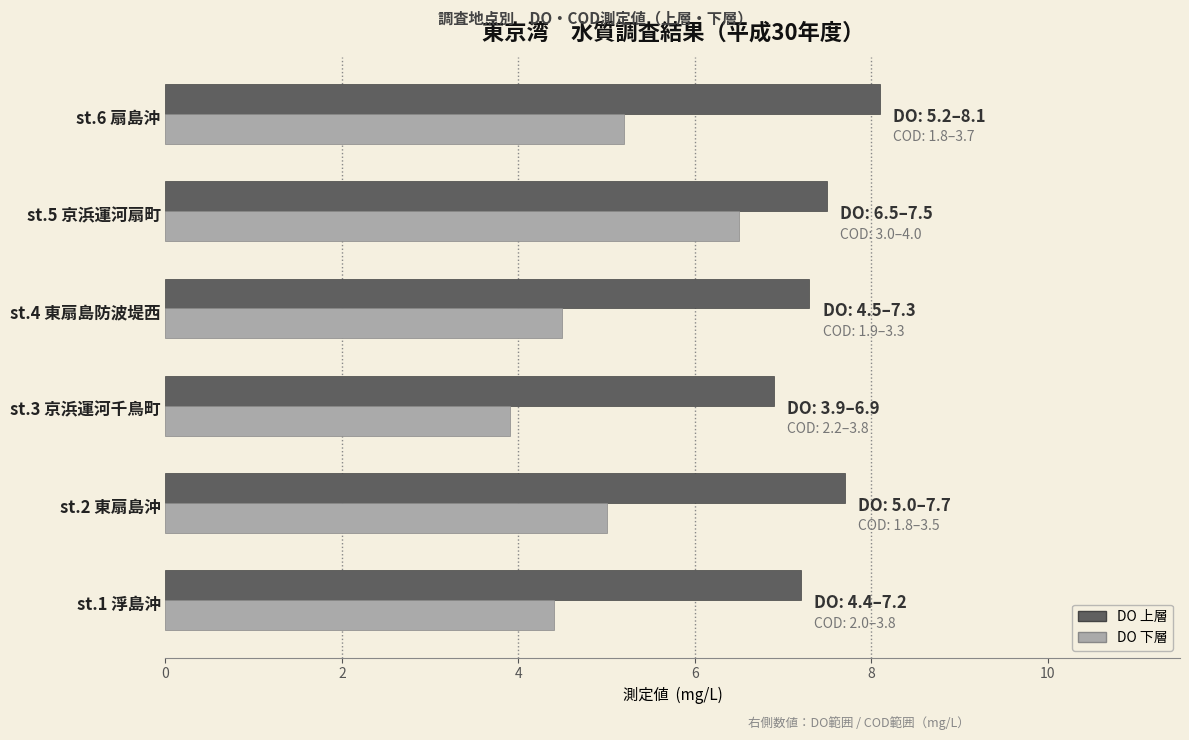

List the labels in order of DO 下層 value, largest first.

st.5 京浜運河扇町, st.6 扇島沖, st.2 東扇島沖, st.4 東扇島防波堤西, st.1 浮島沖, st.3 京浜運河千鳥町